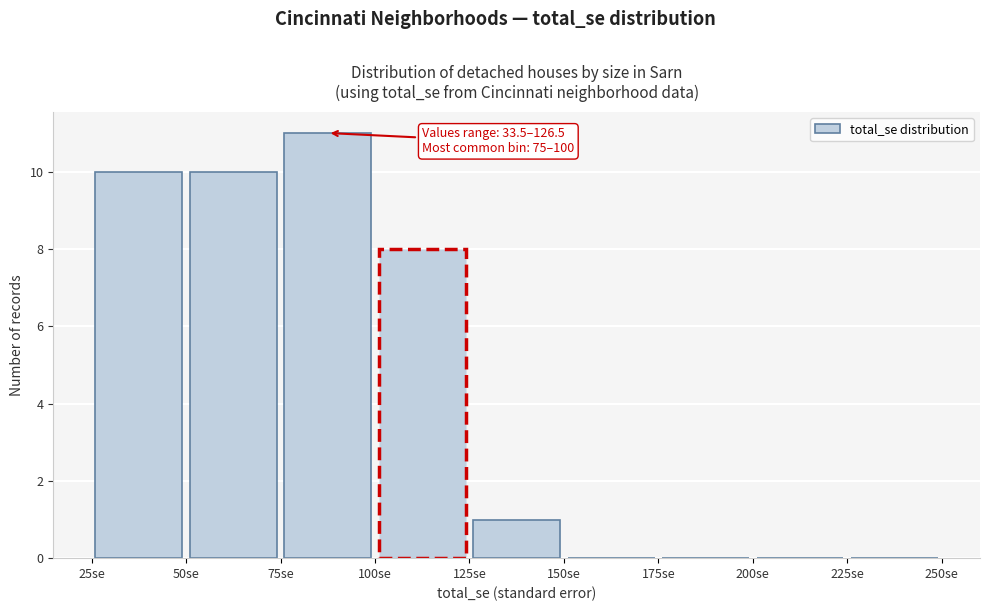

Which range on the x-axis has the tallest bar?

75 to 100